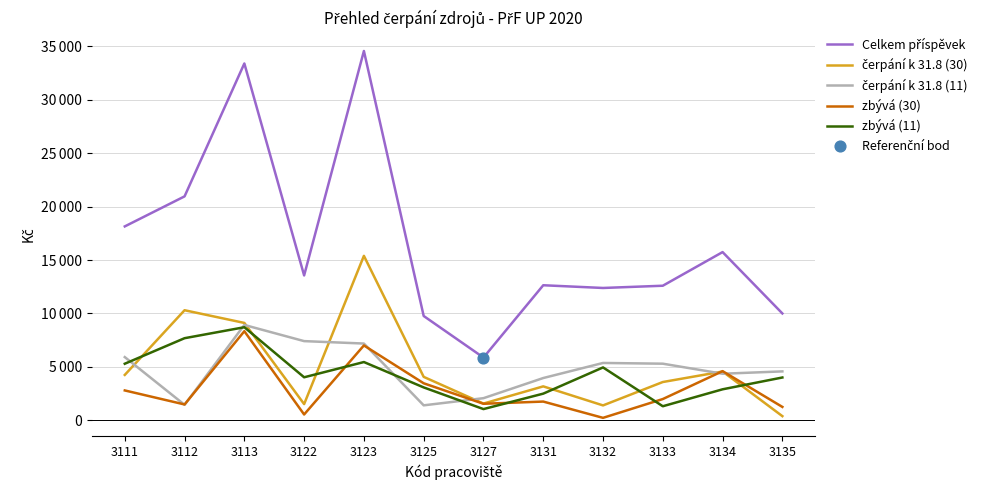

Is this an area chart (filled region under the line)?

No